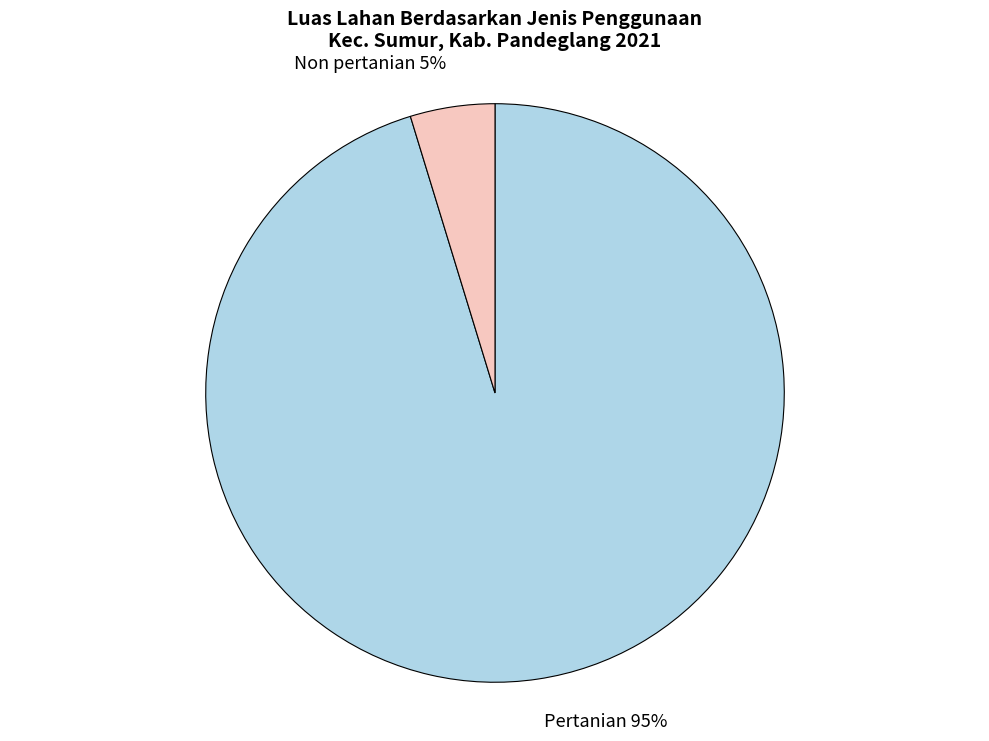

The Non pertanian slice represents 11% of the pie. True or false?

False